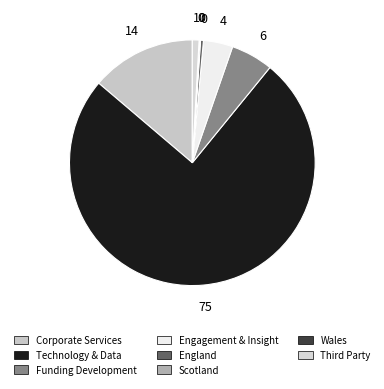

How much of the chart is everything except Funding Development?

94.4%